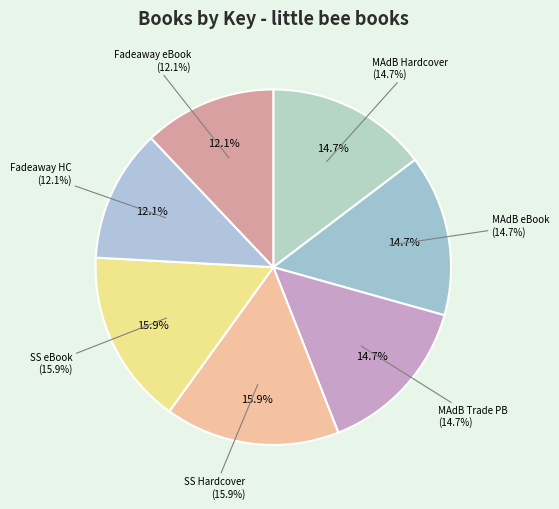

Which category has the smallest portion of the pie?

Fadeaway (Hardcover)